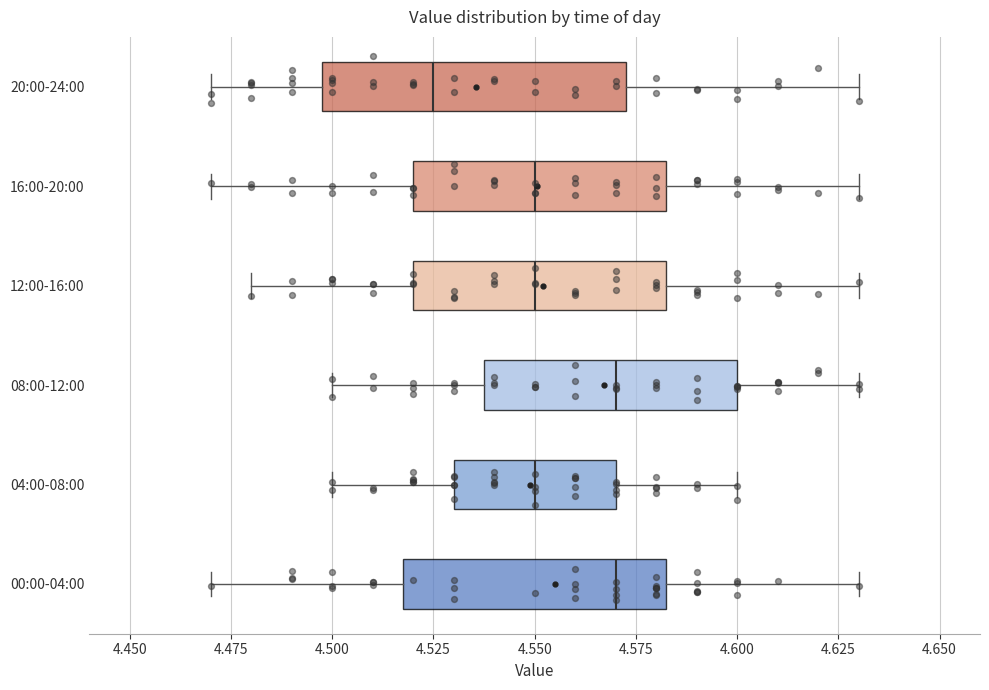

Reading bottom to top, read every box against the x-axis: the position of its median line, the range the box covers, and the ends of its whiskers. The values are not printed on the chart, so give them approximately, as read against the axis.

00:00-04:00: median 4.570, box 4.520 to 4.585, whiskers 4.470 to 4.630
04:00-08:00: median 4.550, box 4.530 to 4.570, whiskers 4.500 to 4.600
08:00-12:00: median 4.570, box 4.540 to 4.600, whiskers 4.500 to 4.630
12:00-16:00: median 4.550, box 4.520 to 4.585, whiskers 4.480 to 4.630
16:00-20:00: median 4.550, box 4.520 to 4.585, whiskers 4.470 to 4.630
20:00-24:00: median 4.525, box 4.500 to 4.575, whiskers 4.470 to 4.630